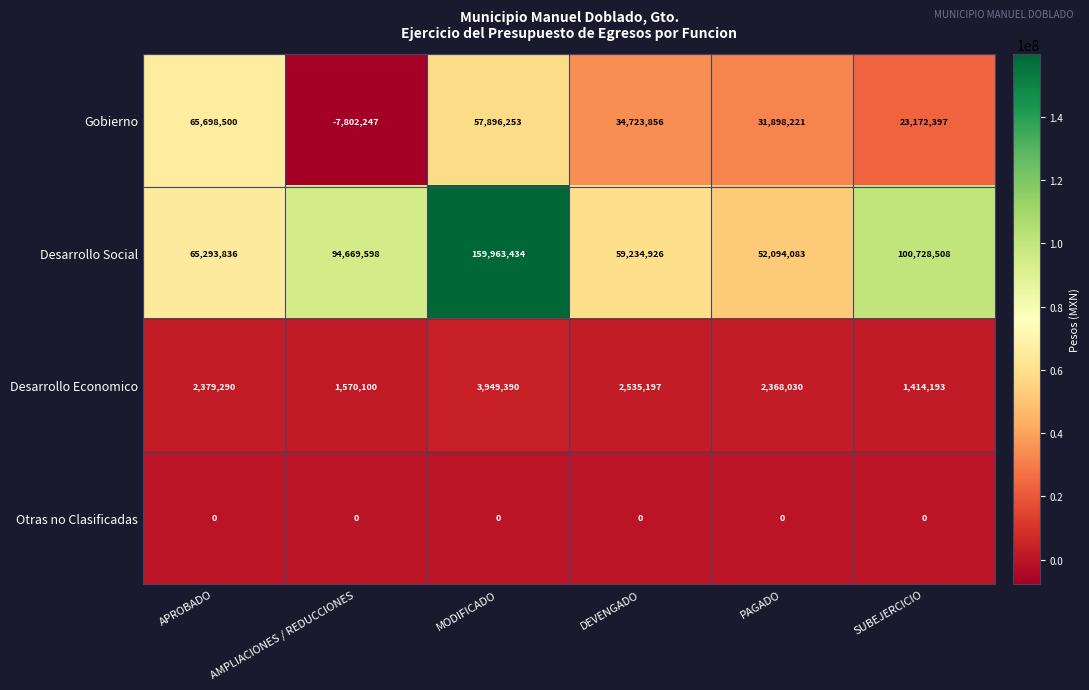

True or false: Desarrollo Economico has a value of 1414193 at SUBEJERCICIO.

True